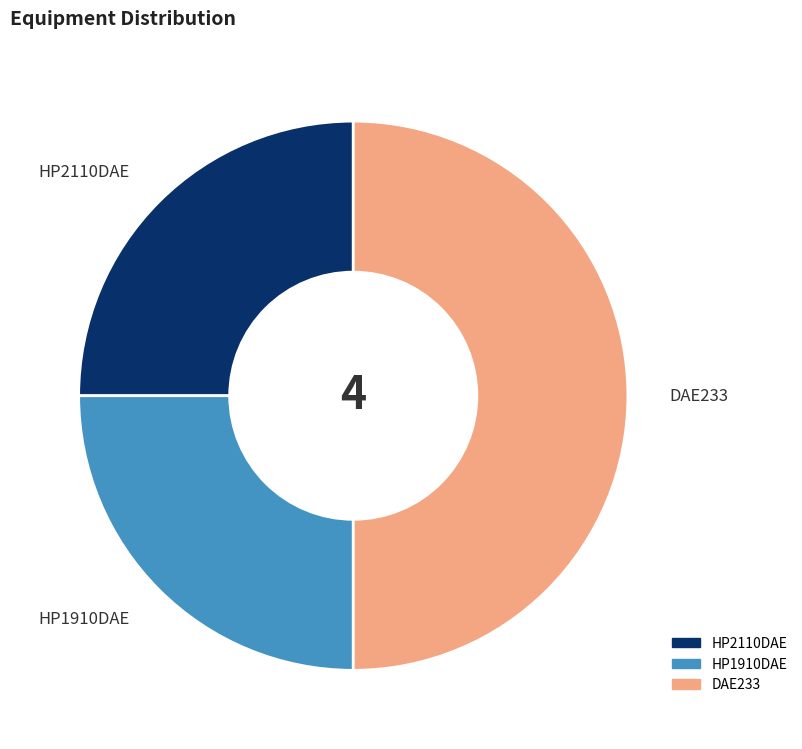

Does HP2110DAE account for over 50% of the chart?

No